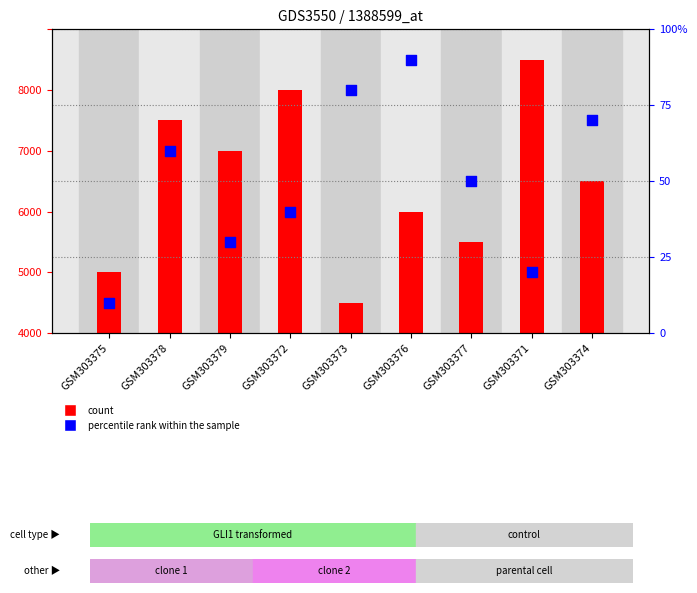

Which series reaches the minimum Y coordinate?

count